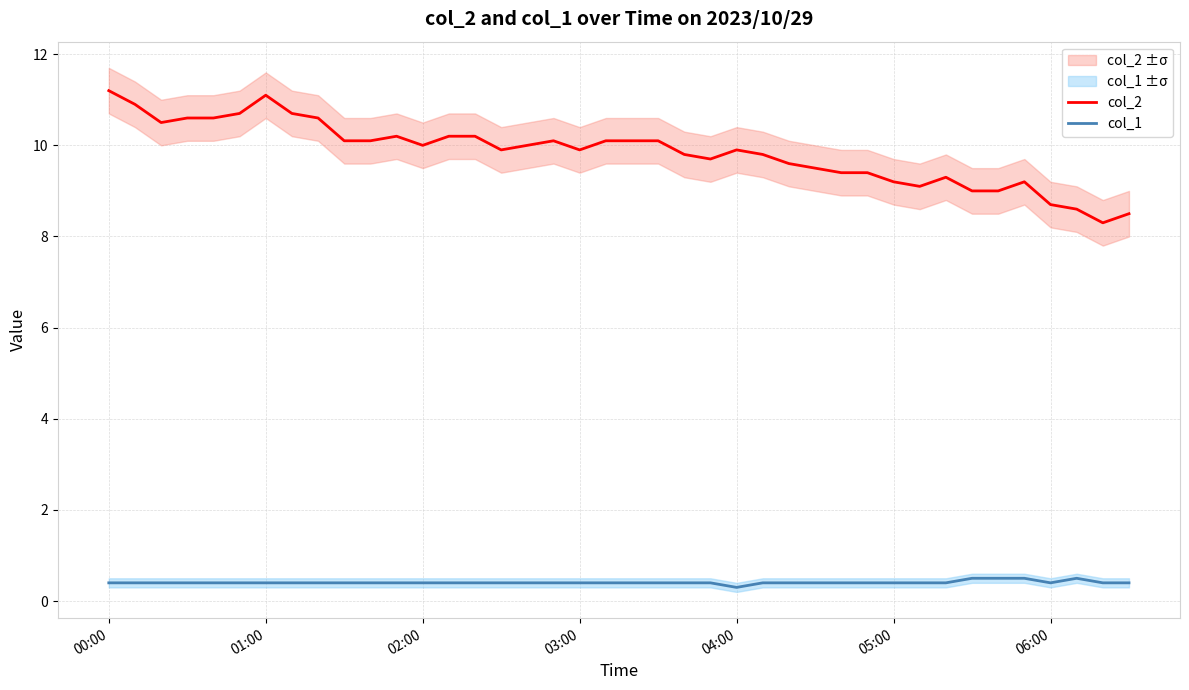

True or false: col_2 and col_1 cross at least once.

False